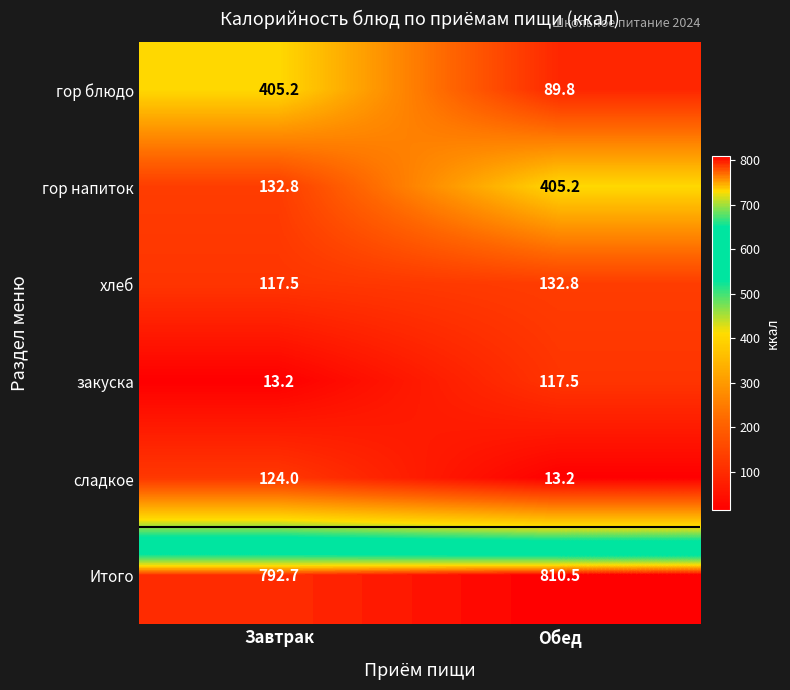

At which category is the sum across all series the highest?

Завтрак